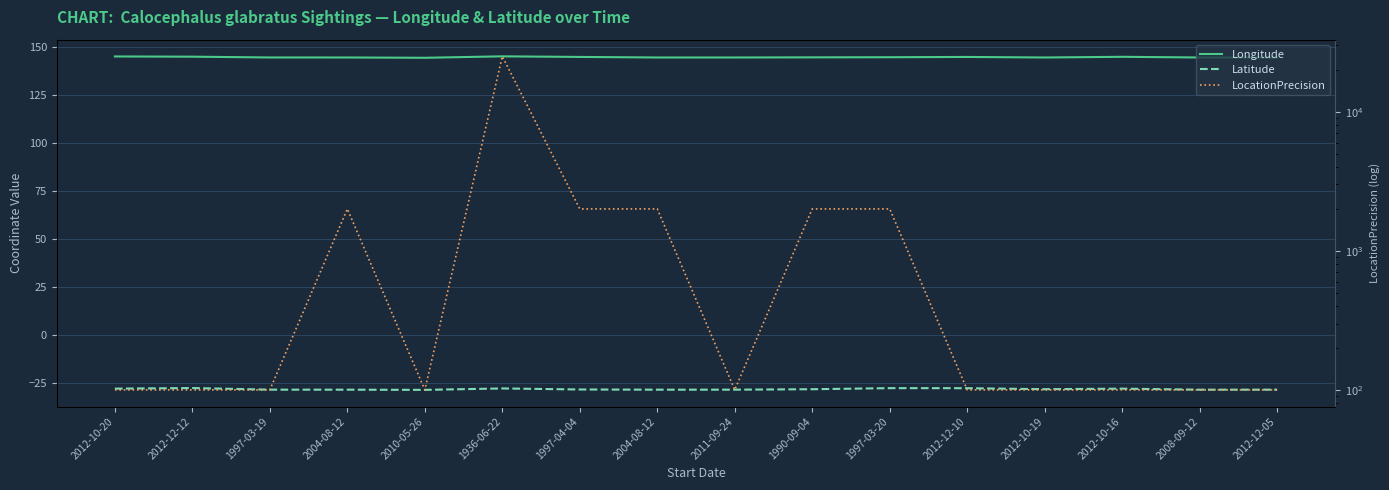

Which series has the widest spread of values?

LocationPrecision